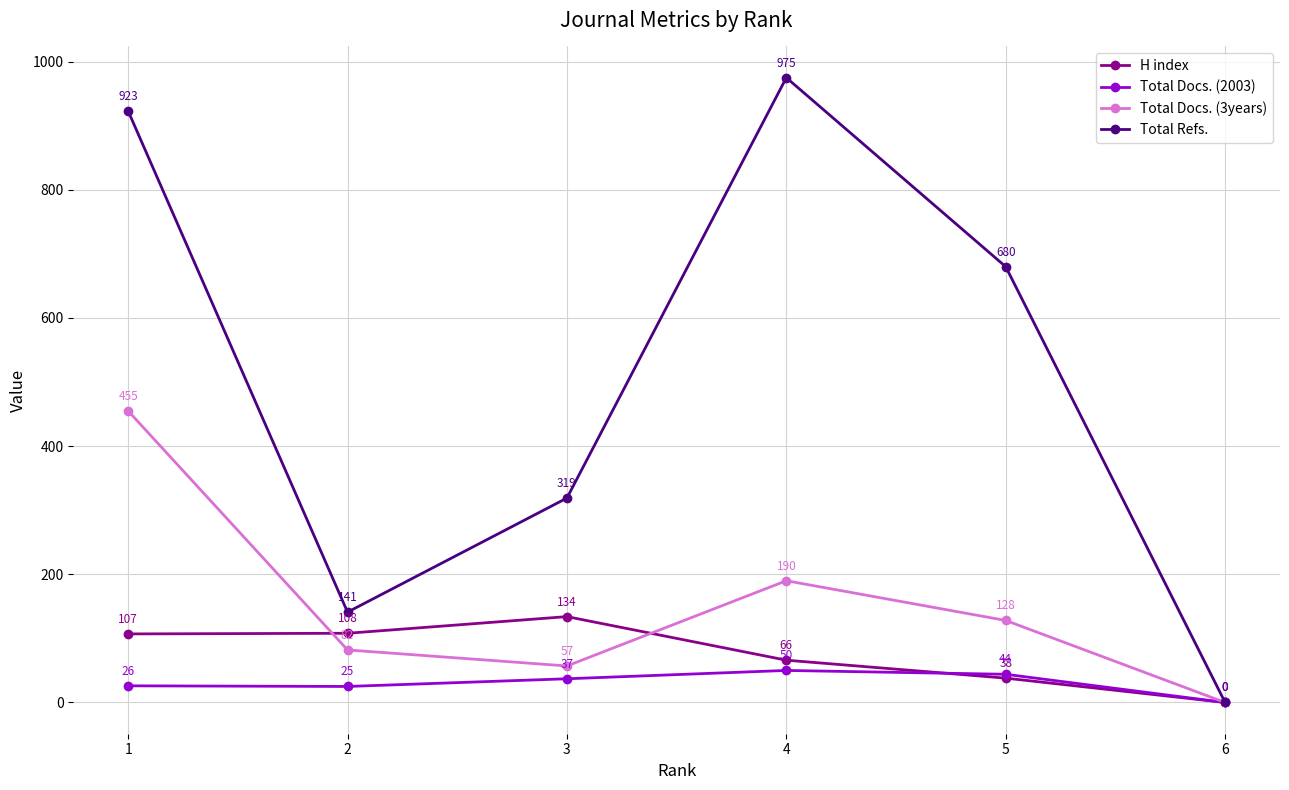

What is the sum of all Total Refs. values?

3038